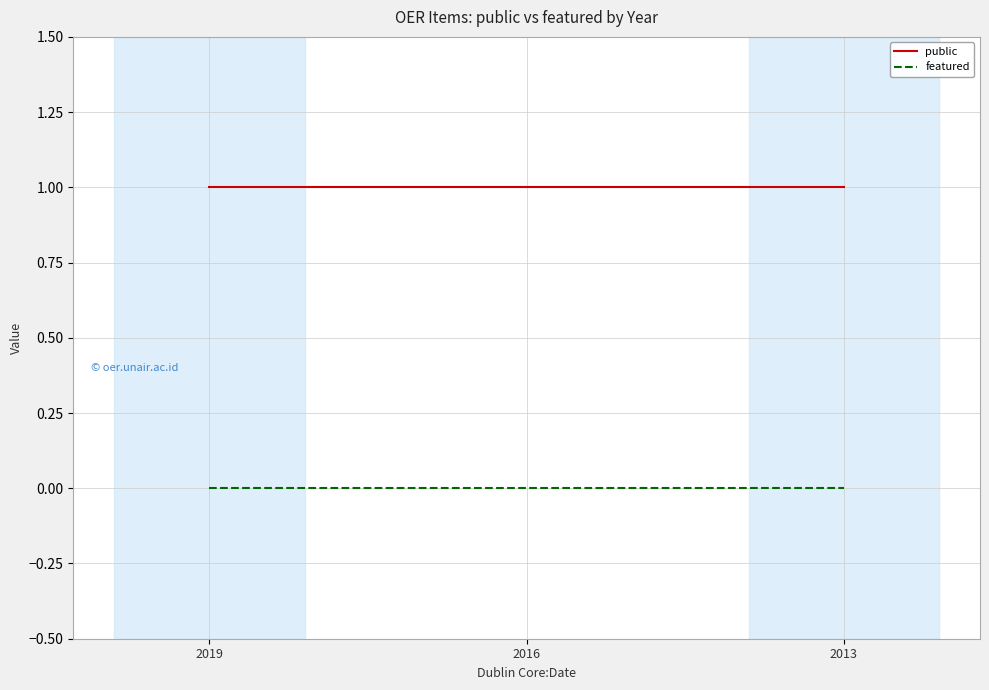

At how many categories does at least one series exceed 0?

3